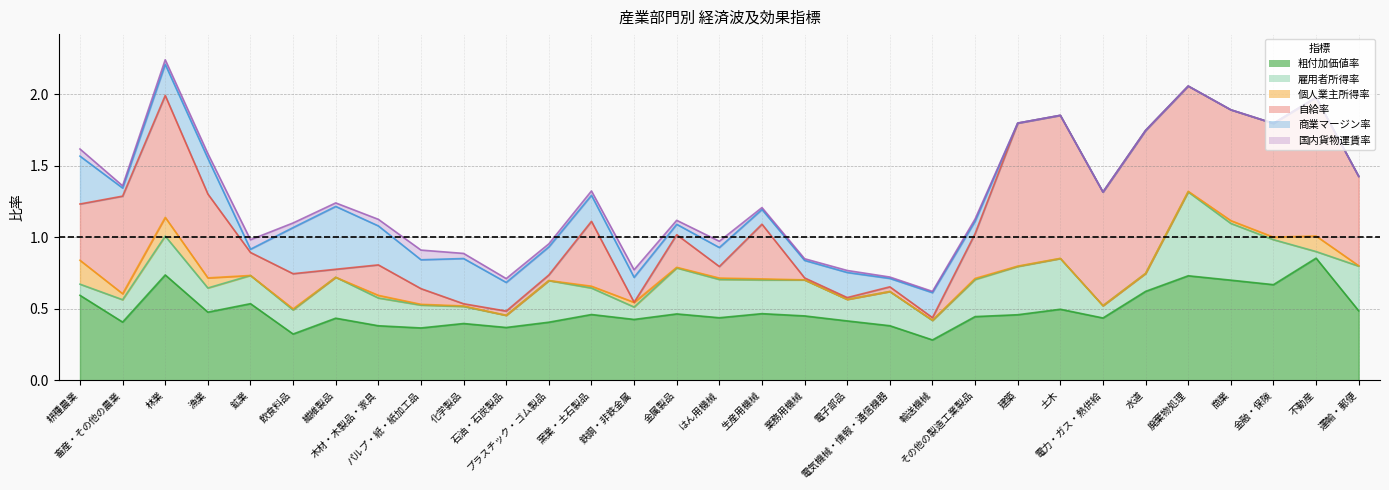

How many data points does each series have?

31